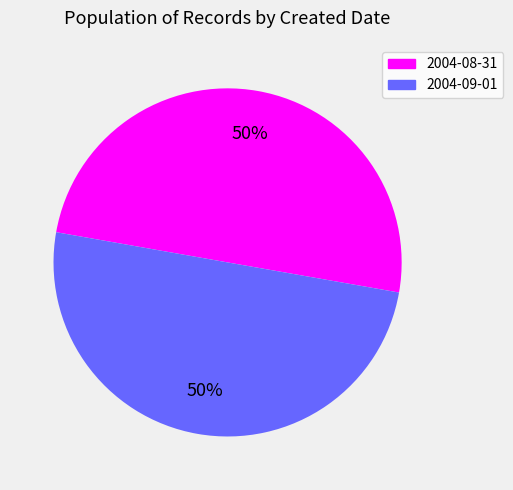

The 2004-09-01 slice represents 44% of the pie. True or false?

False